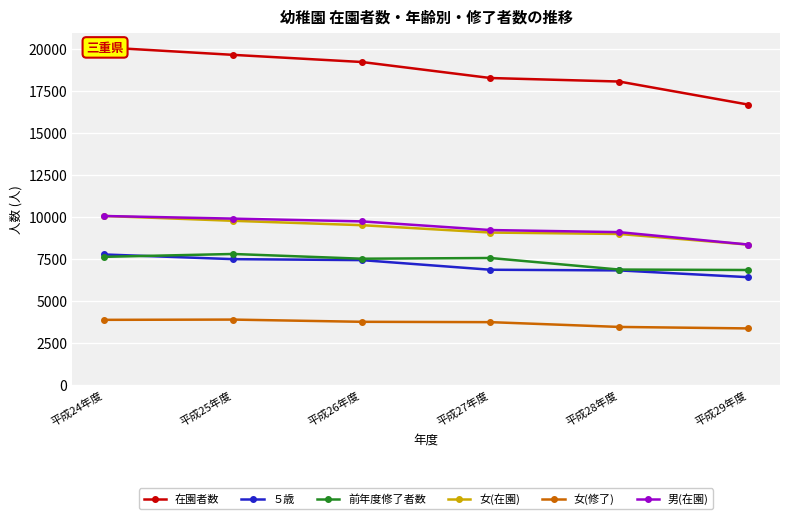

What is the label of the 2nd point from the right?

平成28年度